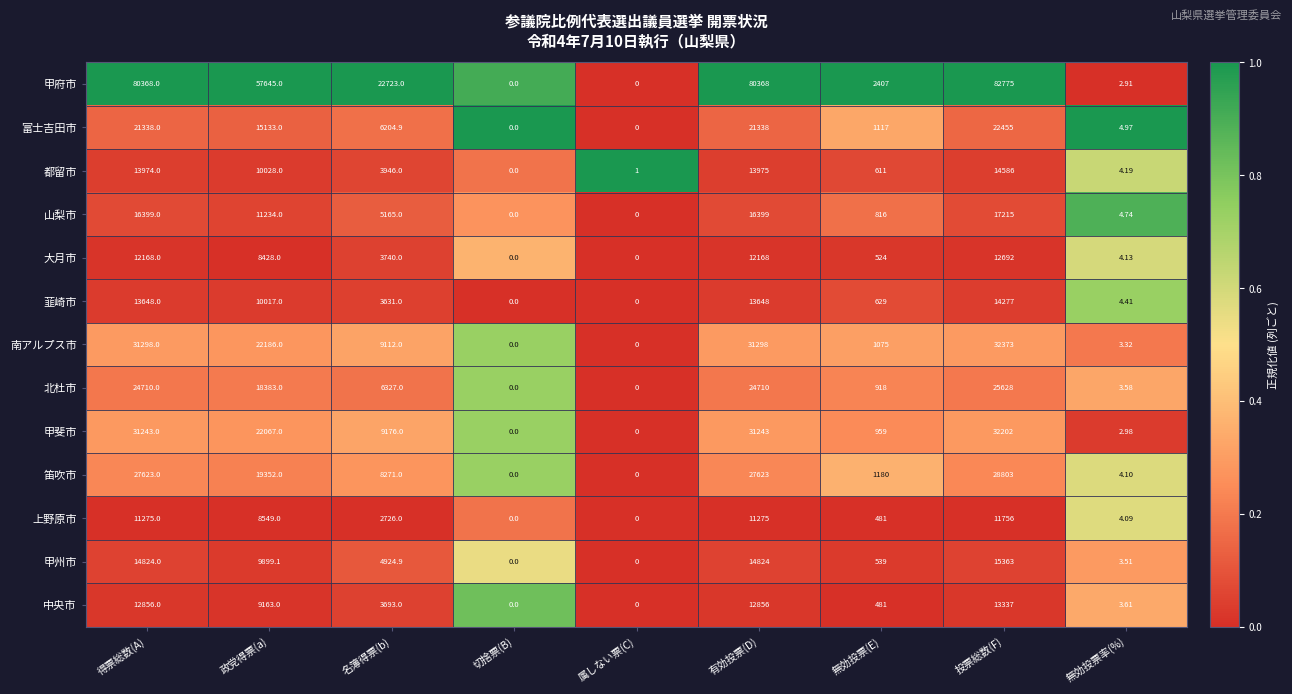

Which series has the widest spread of values?

甲府市